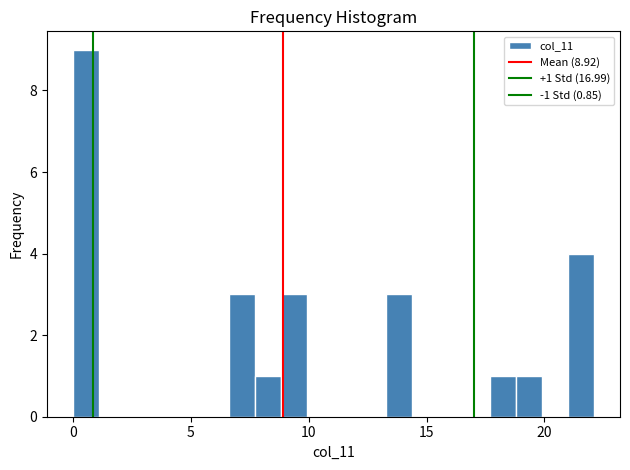

Around what value on the x-axis is the tallest bar? Give the approximate position of its centre, as read against the axis.

0.5